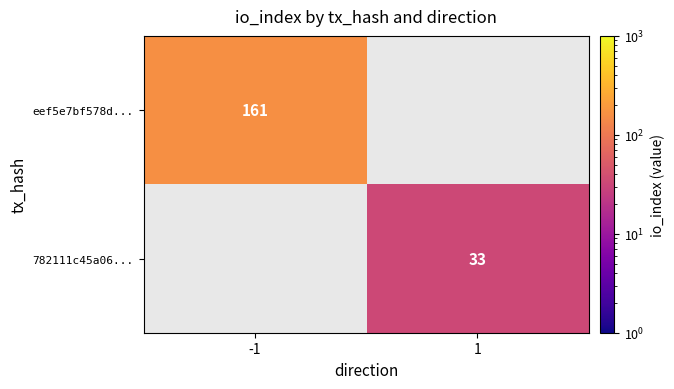

Is it true that eef5e7bf578d... equals 161 at -1?

True